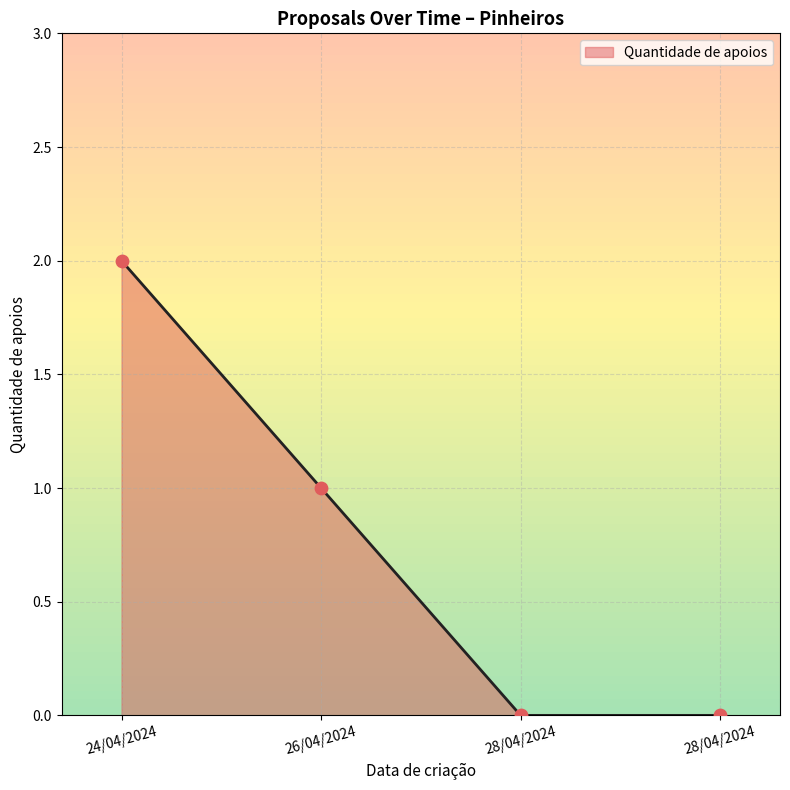

Between 24/04/2024 and 26/04/2024, which is larger?

24/04/2024